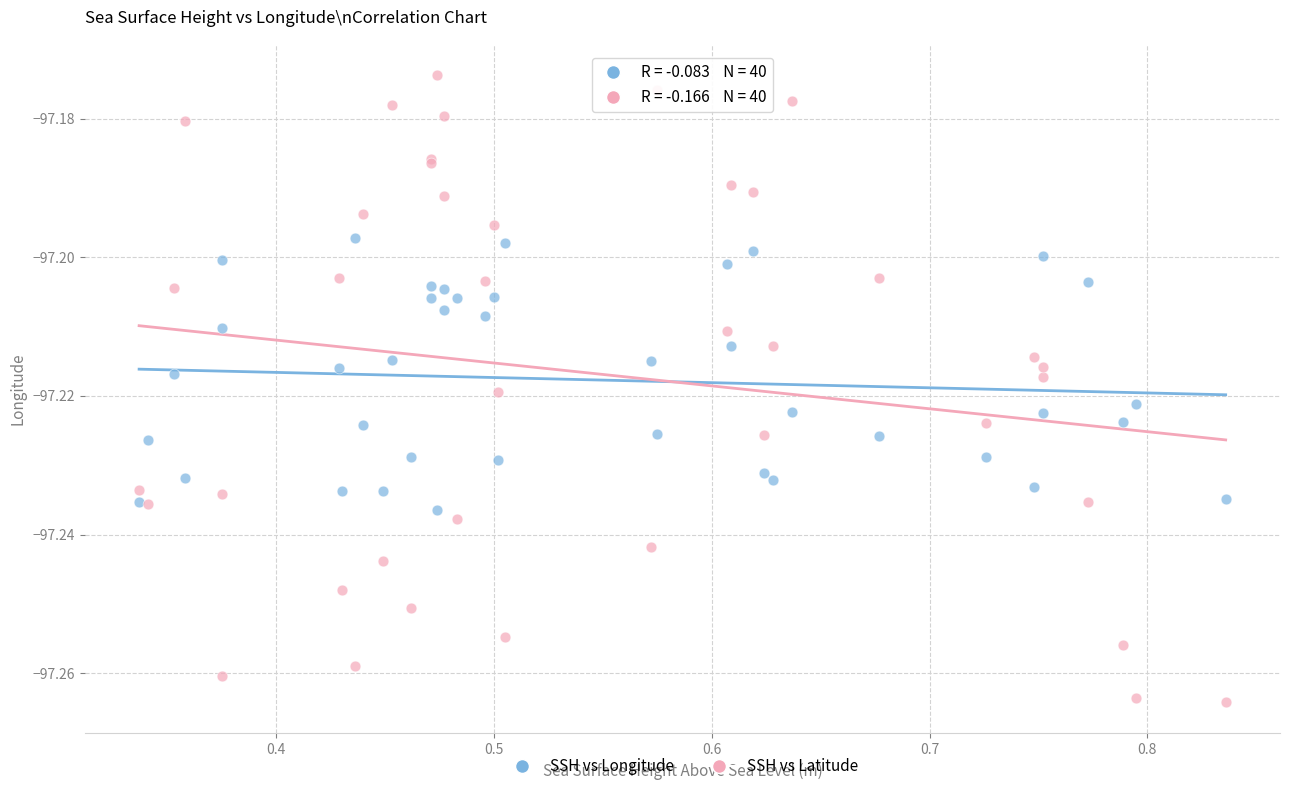

What are all the series names shown in the legend?

SSH vs Longitude, SSH vs Latitude